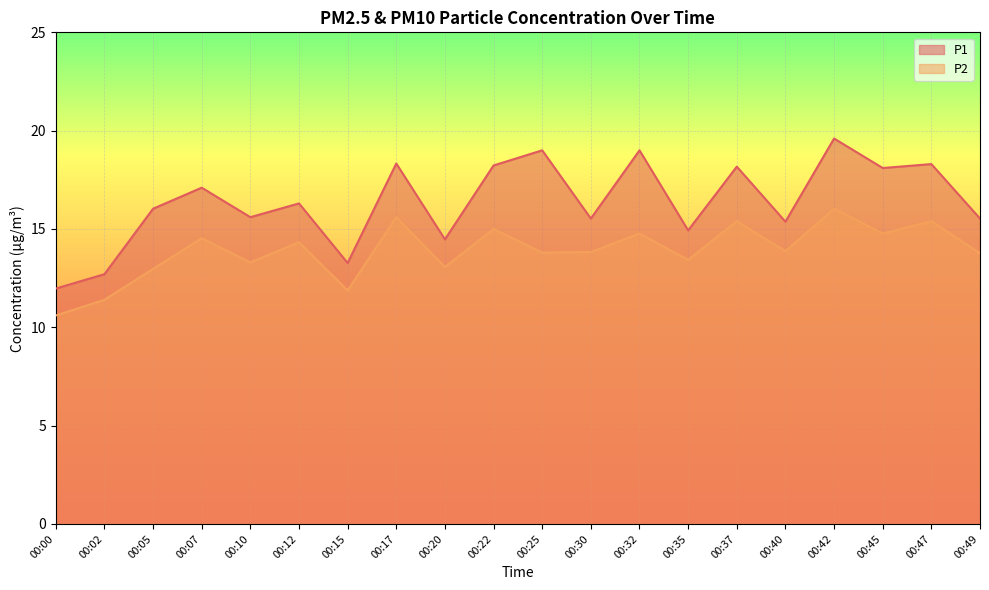

Reading left to right, transcribe all the data shown in this chart.

P1: 12.0	12.7	16.0	17.1	15.6	16.3	13.3	18.3	14.5	18.2	19.0	15.5	19.0	14.9	18.2	15.4	19.6	18.1	18.3	15.5
P2: 10.6	11.4	13.0	14.5	13.3	14.3	11.9	15.6	13.1	15.0	13.8	13.8	14.8	13.4	15.4	13.9	16.0	14.8	15.4	13.8